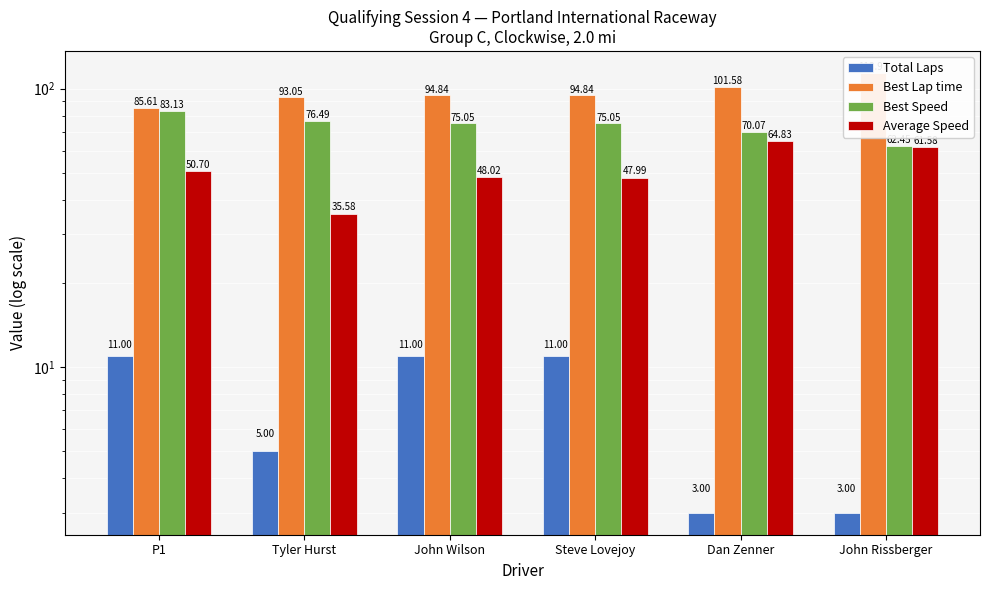

True or false: Best Lap time has a value of 93.0 at Tyler Hurst.

True